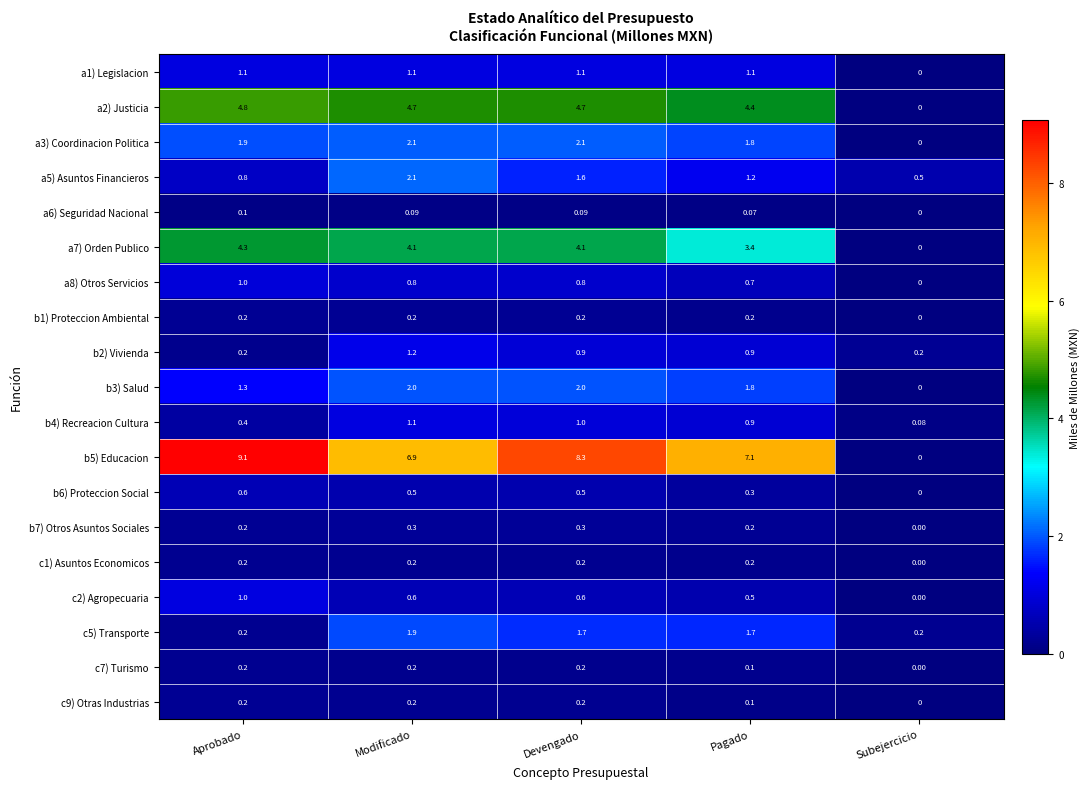

Which series has the largest total across all categories?

b5) Educacion